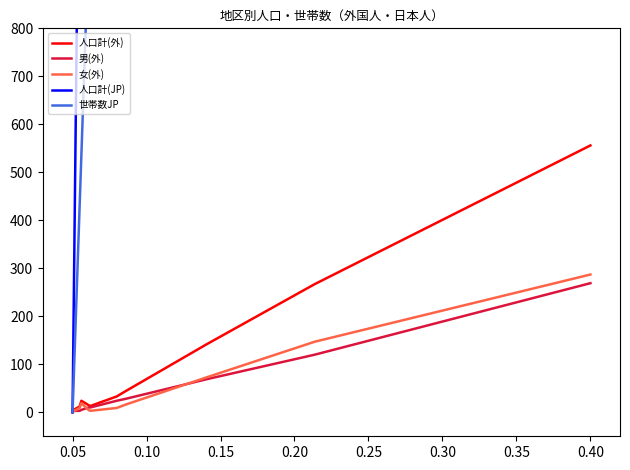

Where is the first local maximum for 人口計(外)?

0.05